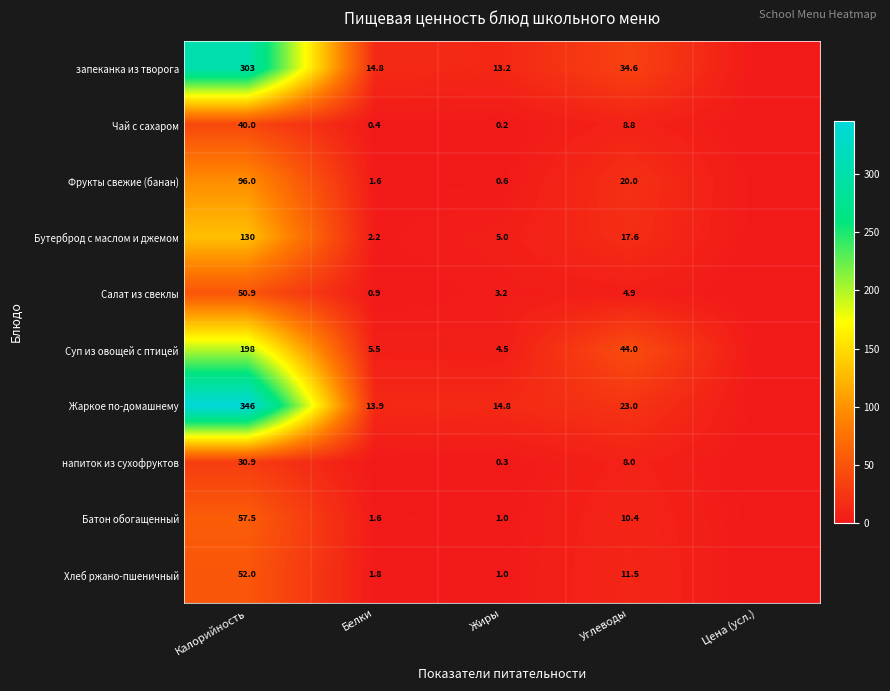

What is the total value across all series at Калорийность?

1304.3